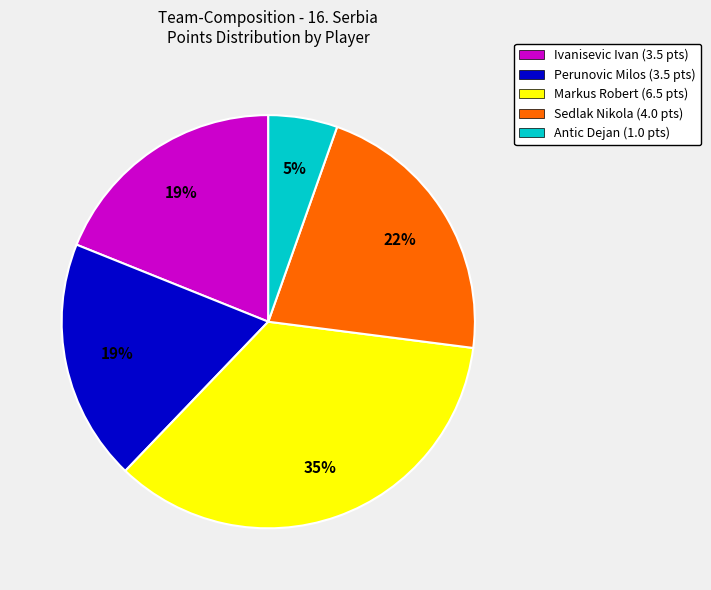

Which slice is the smallest?

Antic Dejan